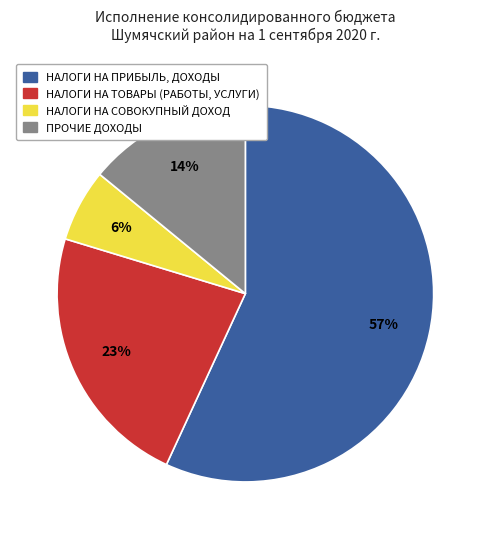

The НАЛОГИ НА ПРИБЫЛЬ, ДОХОДЫ slice represents 57% of the pie. True or false?

True